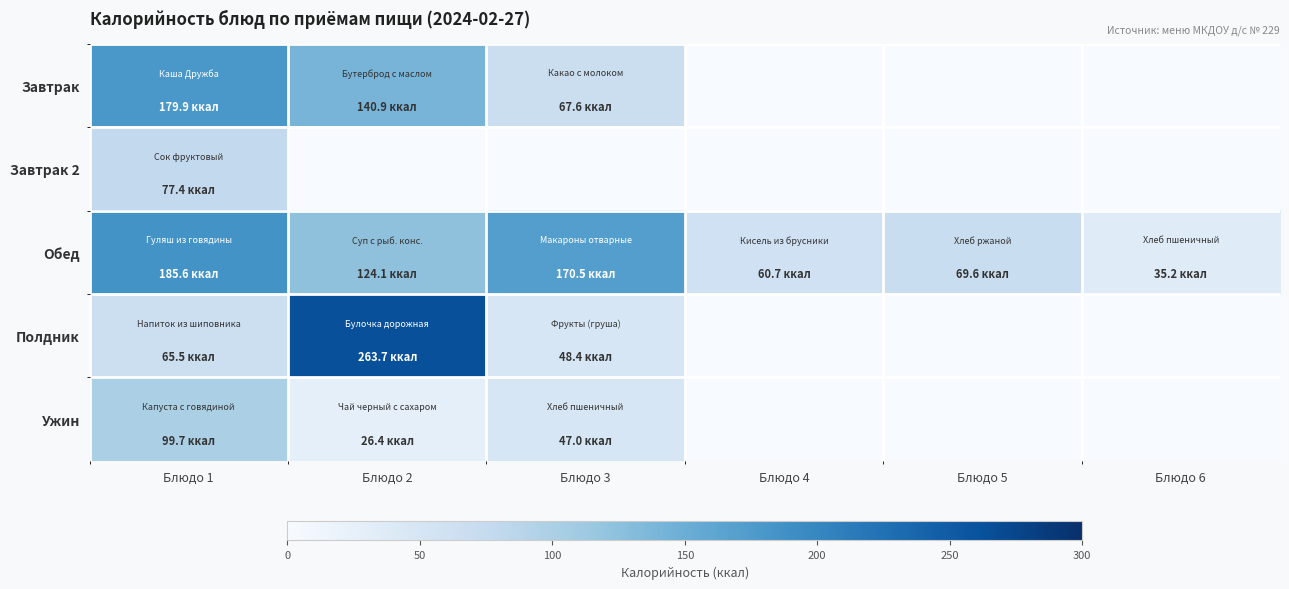

At how many categories does at least one series exceed 72?

3